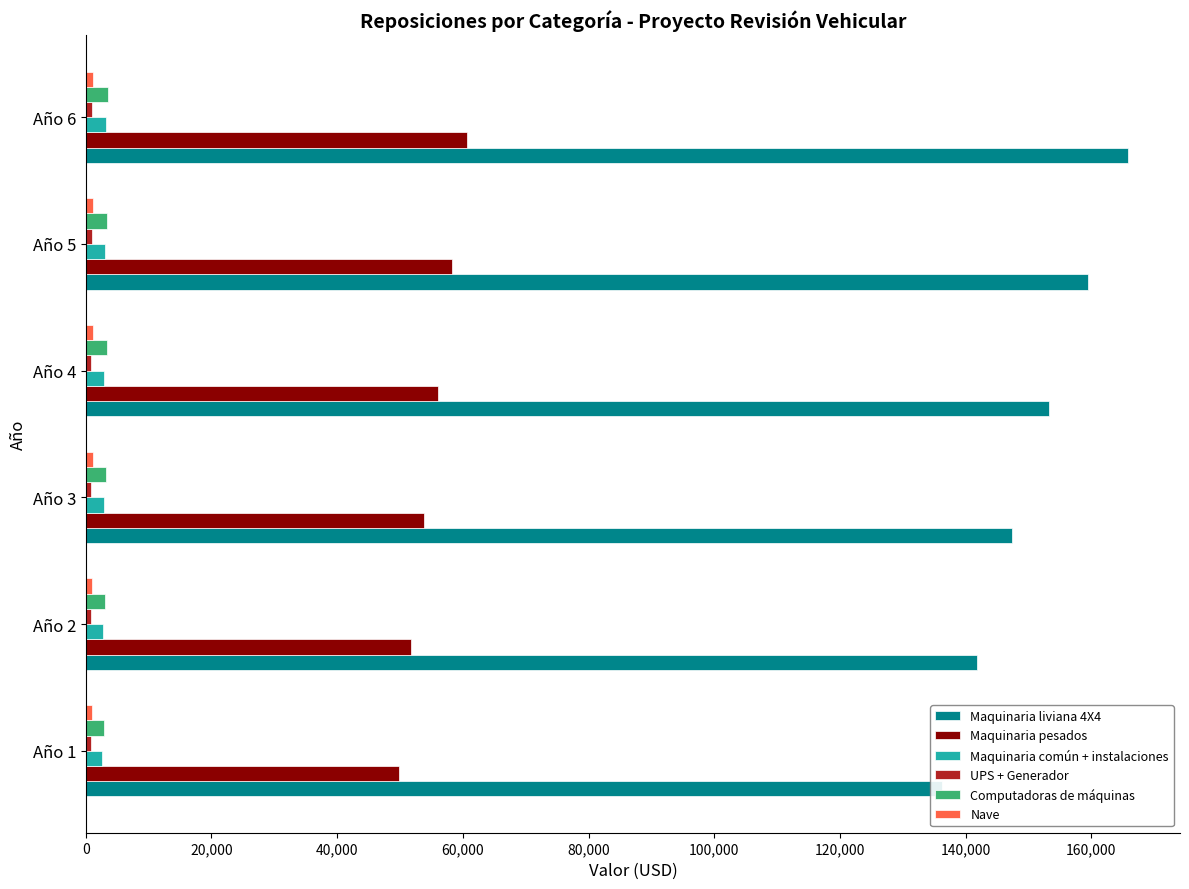

Between Año 3 and Año 1, which is larger?

Año 3